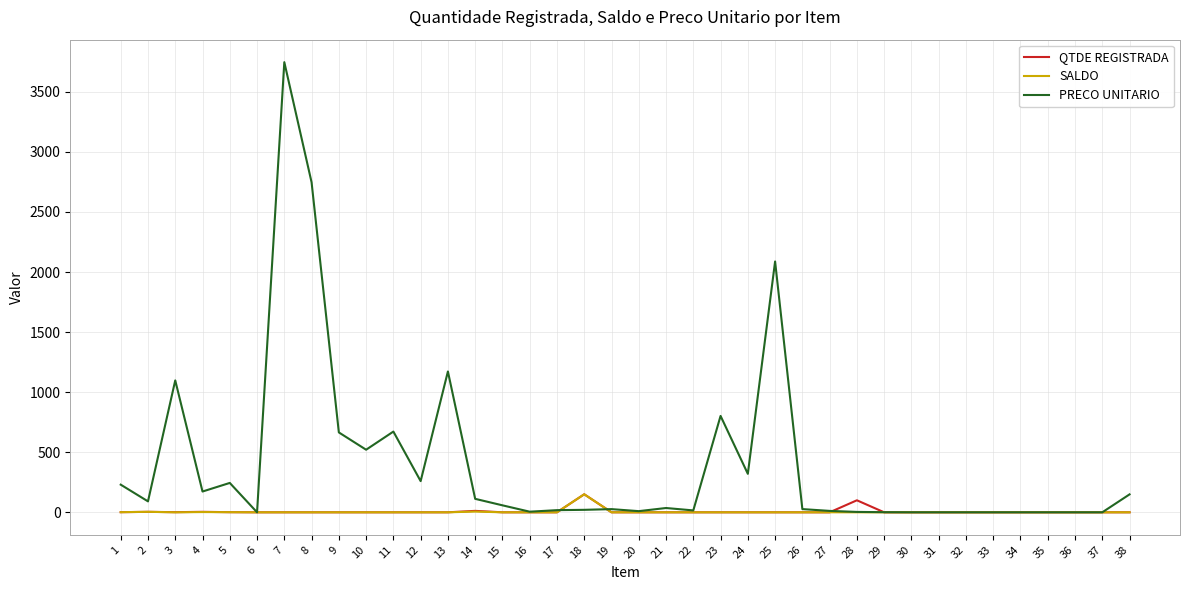

What is the greatest value displayed?

3747.0